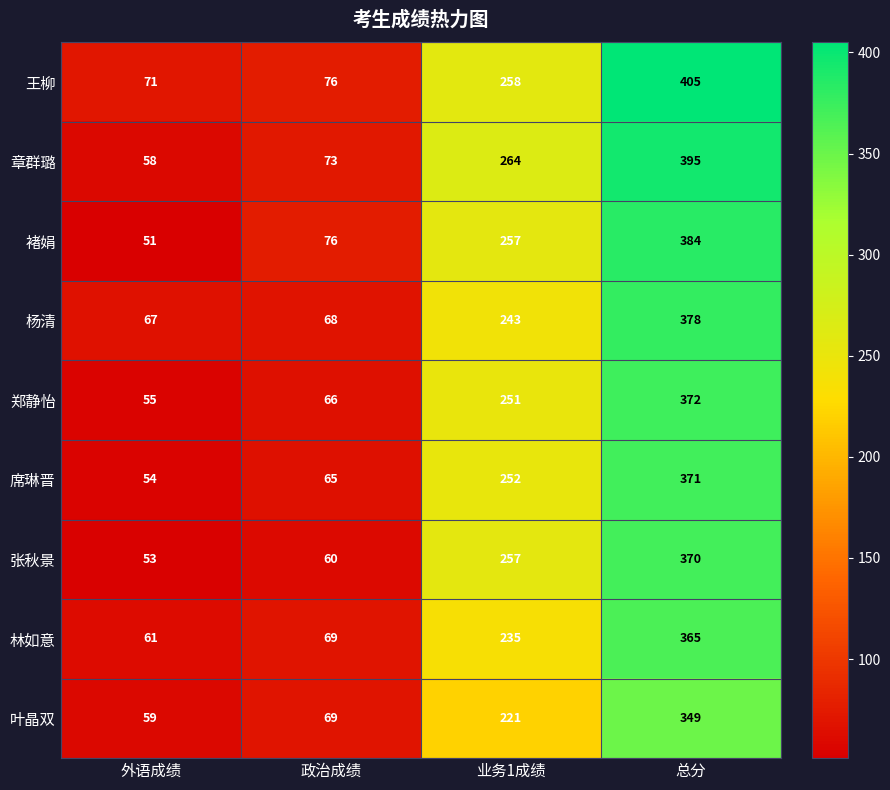

At how many categories does at least one series exceed 376?

1